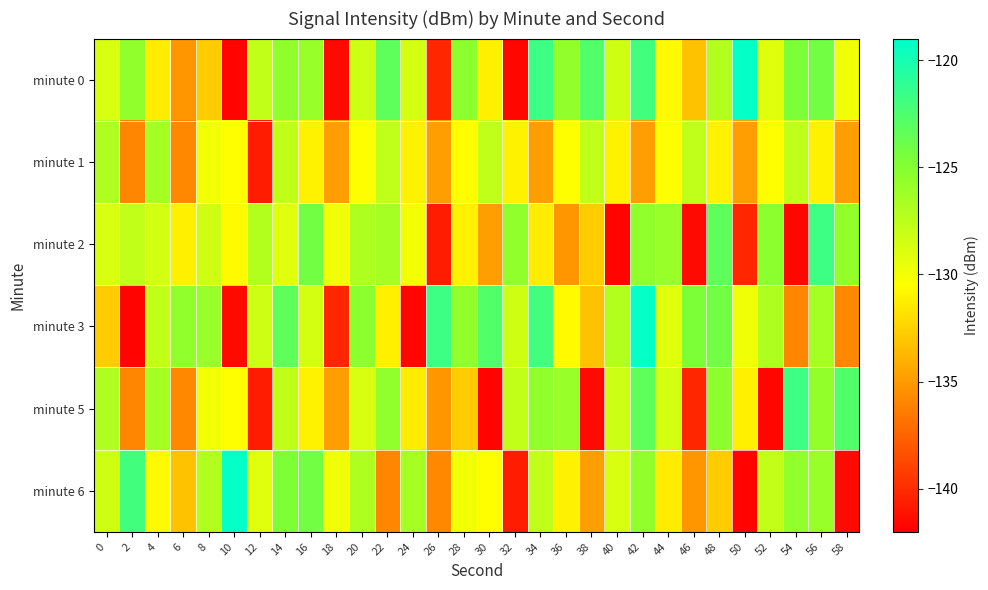

How many data points does each series have?

30